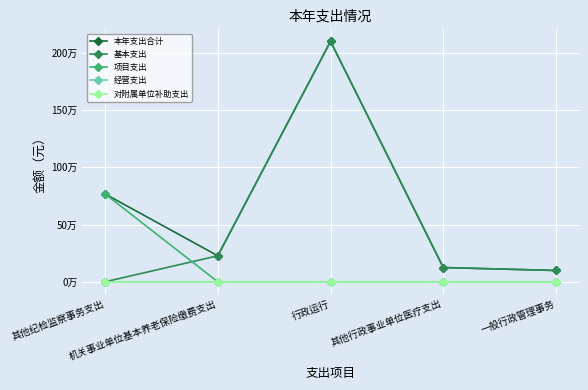

Is this an area chart (filled region under the line)?

No